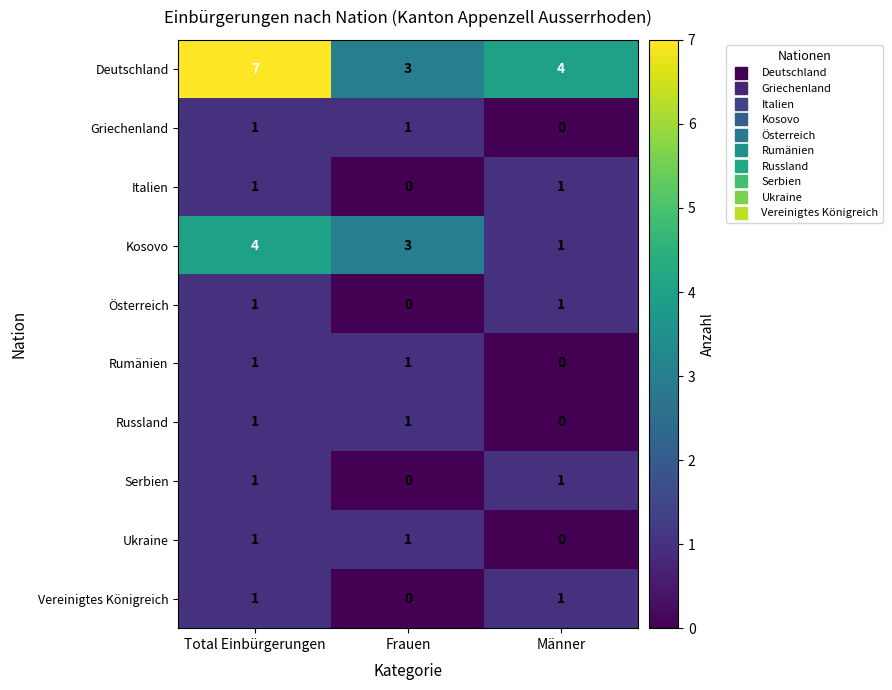

True or false: Russland has a value of 1 at Total Einbürgerungen.

True